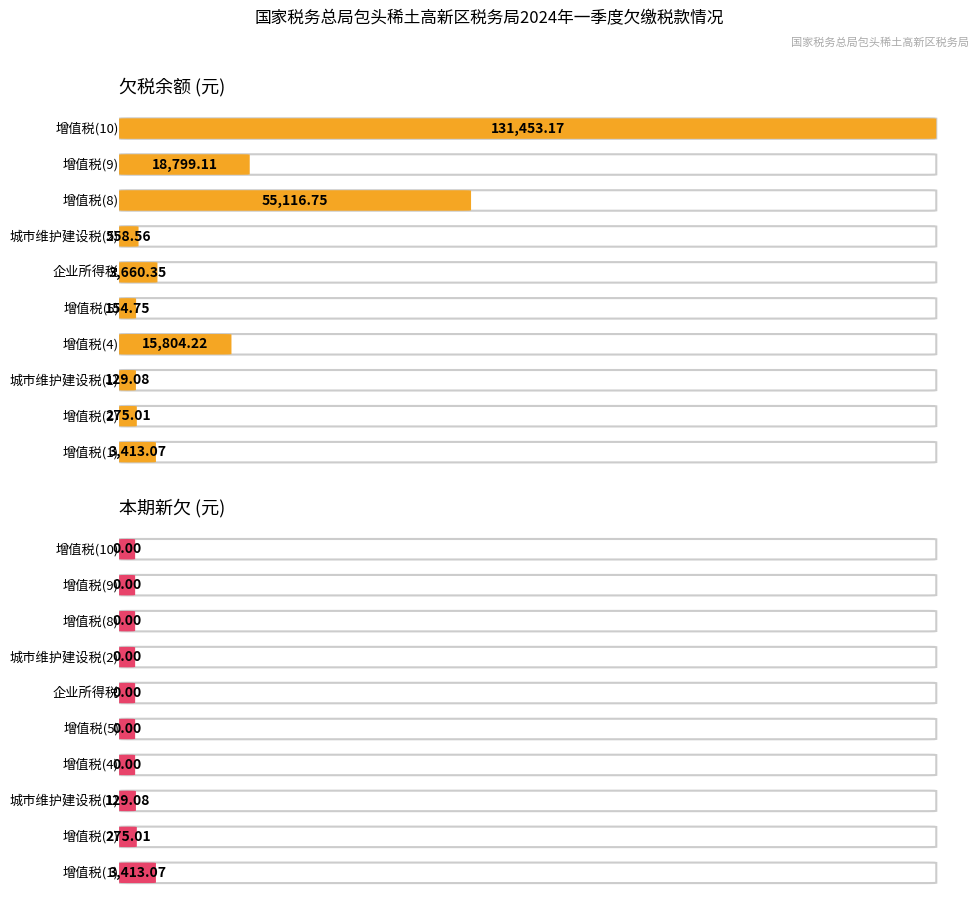

Reading left to right, list all the values displayed in this chart.

欠税余额: 增值税(1)=3413.1	增值税(2)=275.0	城市维护建设税(1)=129.1	增值税(4)=15804.2	增值税(5)=154.8	企业所得税=3660.3	城市维护建设税(2)=558.6	增值税(8)=55116.8	增值税(9)=18799.1	增值税(10)=131453.2
本期新欠: 增值税(1)=3413.1	增值税(2)=275.0	城市维护建设税(1)=129.1	增值税(4)=0.0	增值税(5)=0.0	企业所得税=0.0	城市维护建设税(2)=0.0	增值税(8)=0.0	增值税(9)=0.0	增值税(10)=0.0